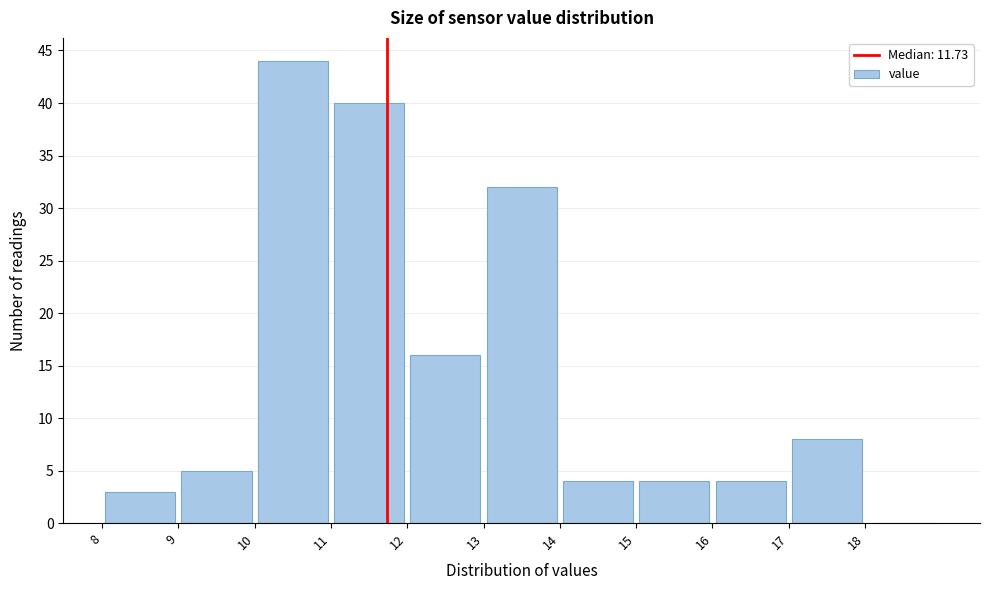

Which range on the x-axis has the tallest bar?

10 to 11